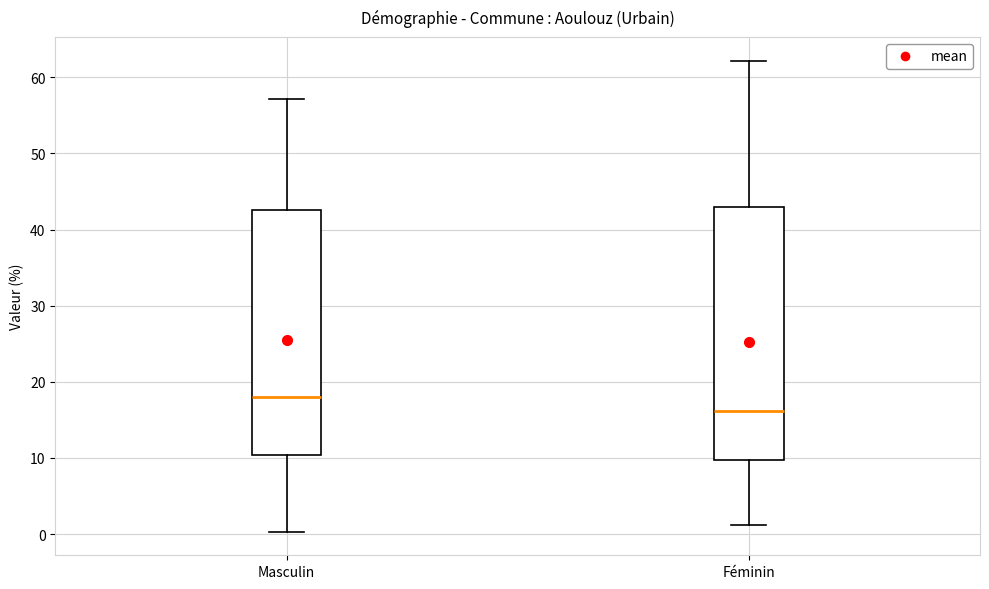

Where does the median line of the box for Féminin sit on the y-axis? The values are not printed on the chart, so give them approximately, as read against the axis.

16